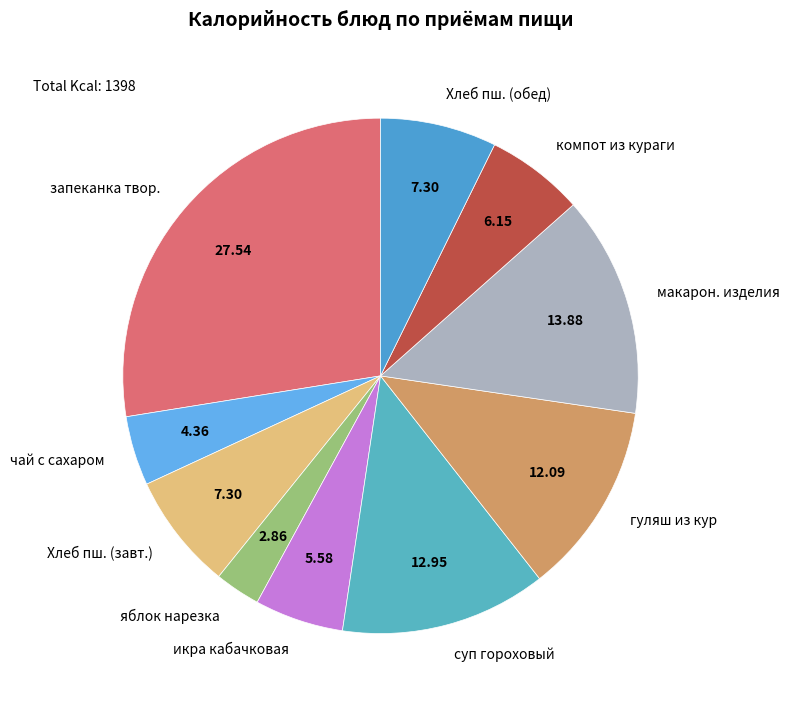

What is the smallest slice in the pie chart?

яблок нарезка